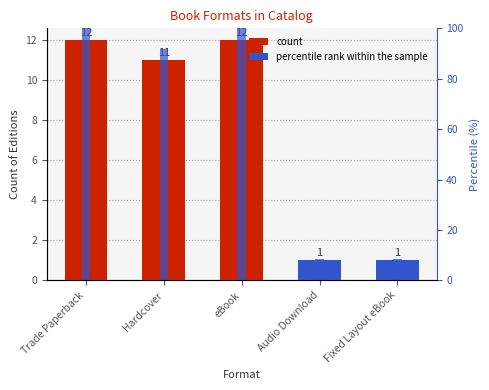

What is the label of the 1st bar from the right?

Fixed Layout eBook